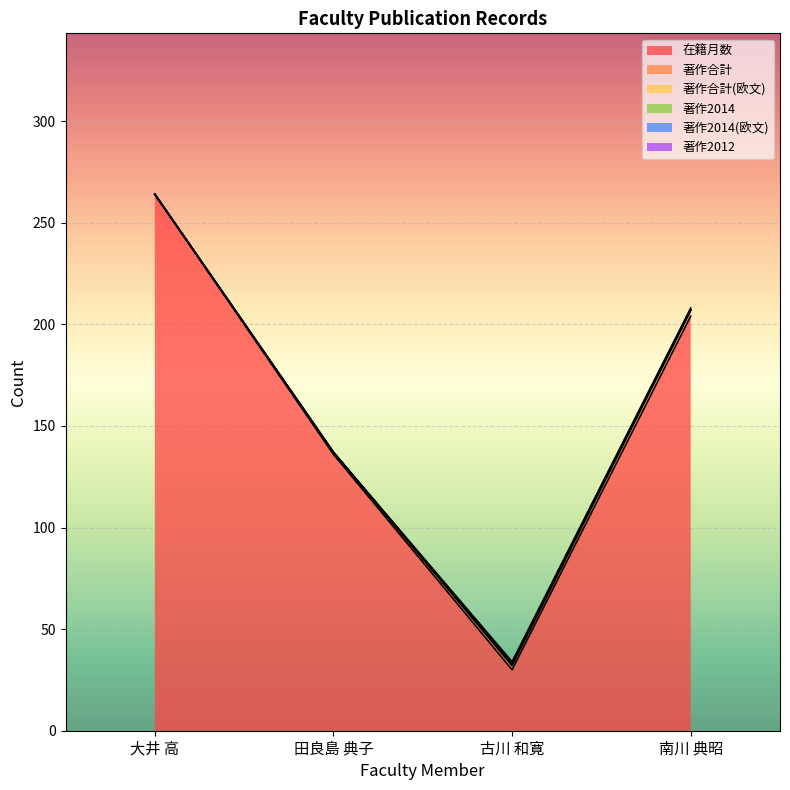

What is the sum of the 在籍月数 values at 南川 典昭 and 大井 高?

468